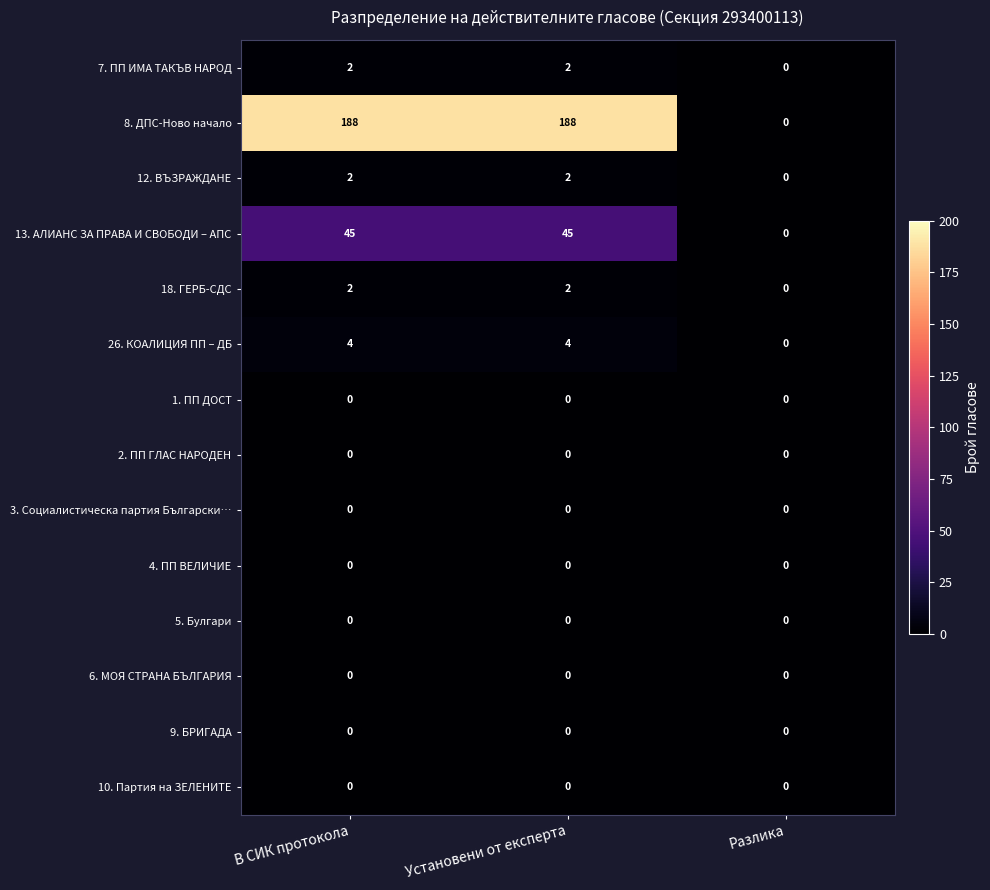

Which series has the largest total across all categories?

8. ДПС-Ново начало